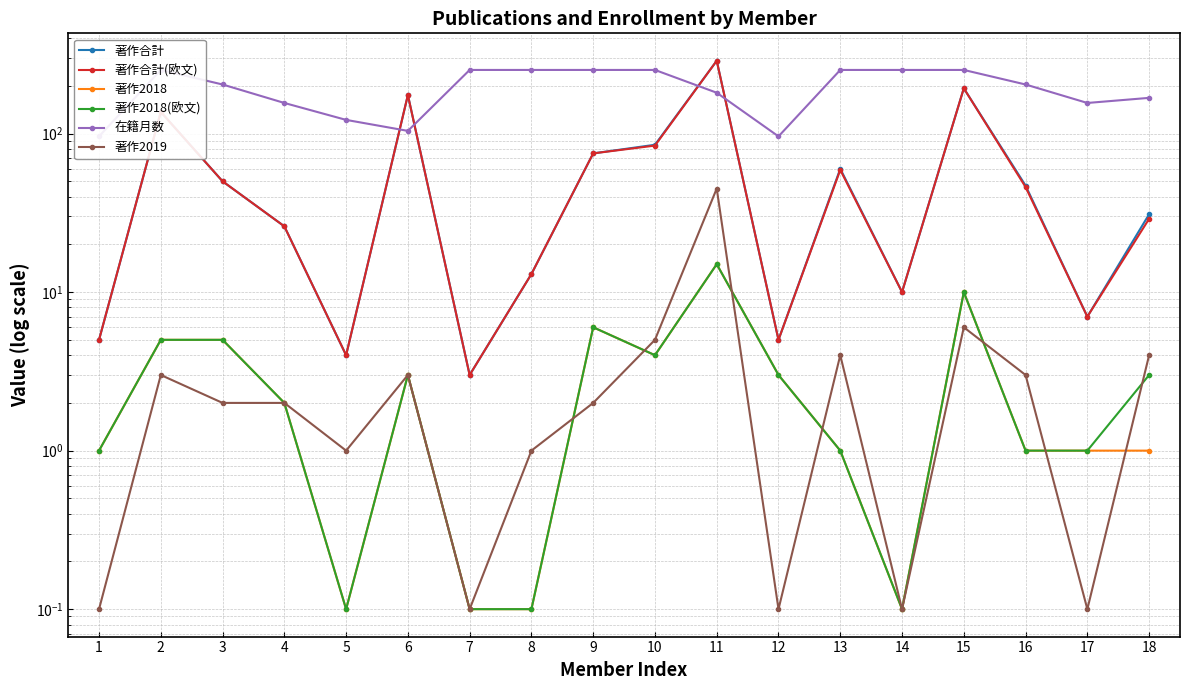

At how many categories does at least one series exceed 39?

18